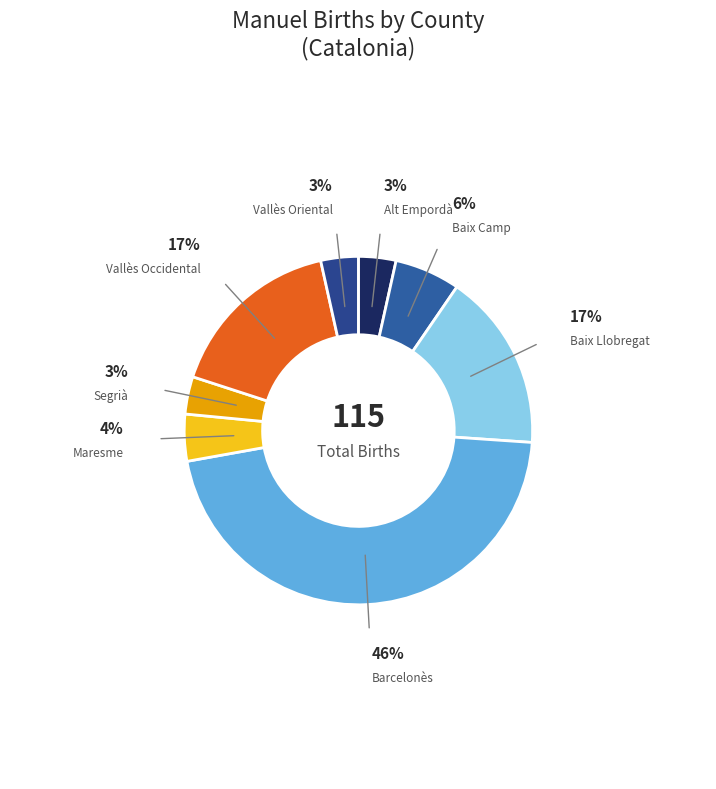

Does Baix Camp account for over 50% of the chart?

No